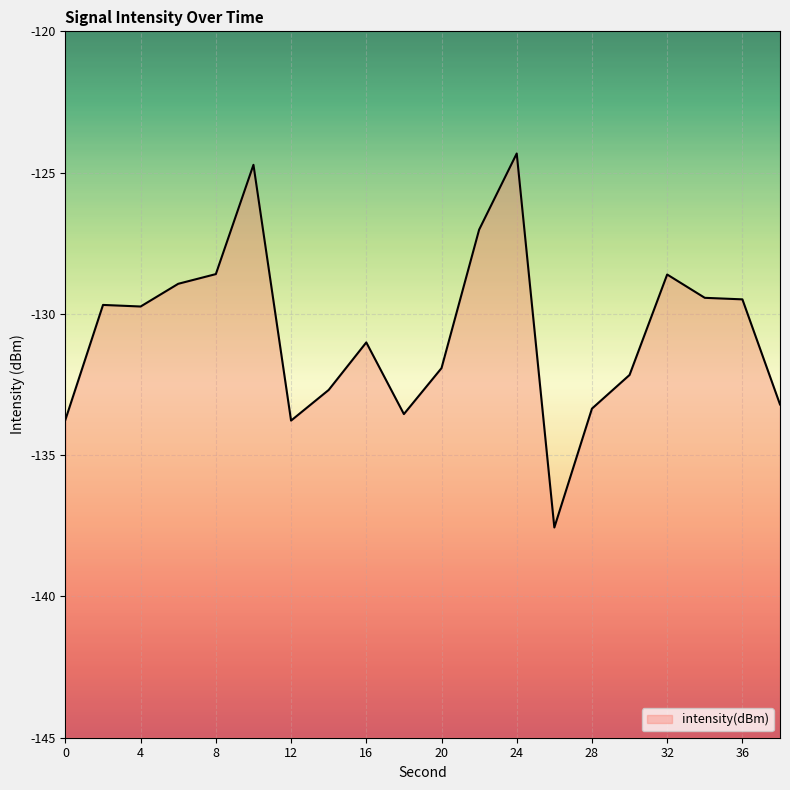

Count the number of data series in this chart.

1